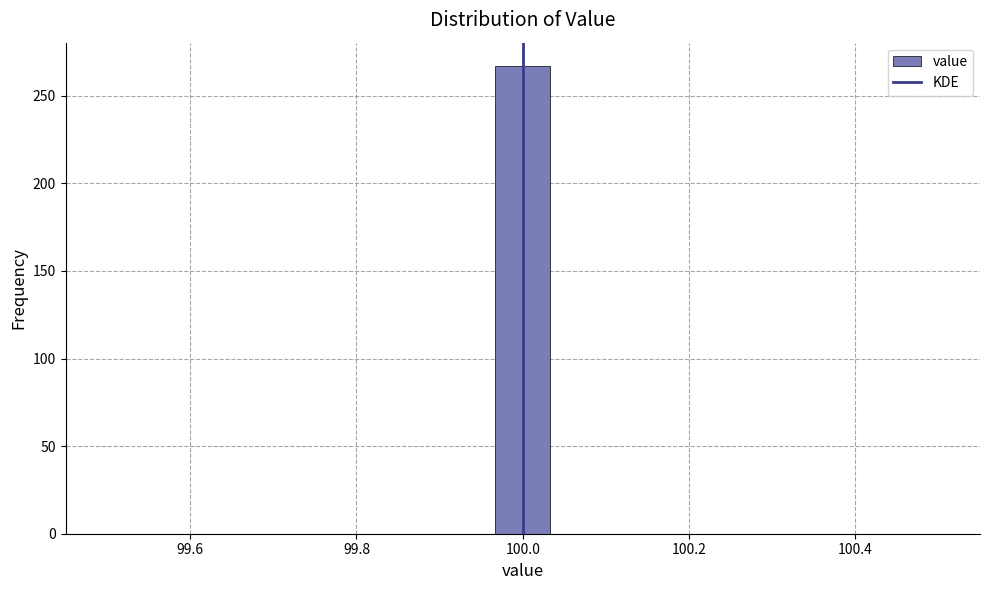

Around what value on the x-axis is the tallest bar? Give the approximate position of its centre, as read against the axis.

100.00